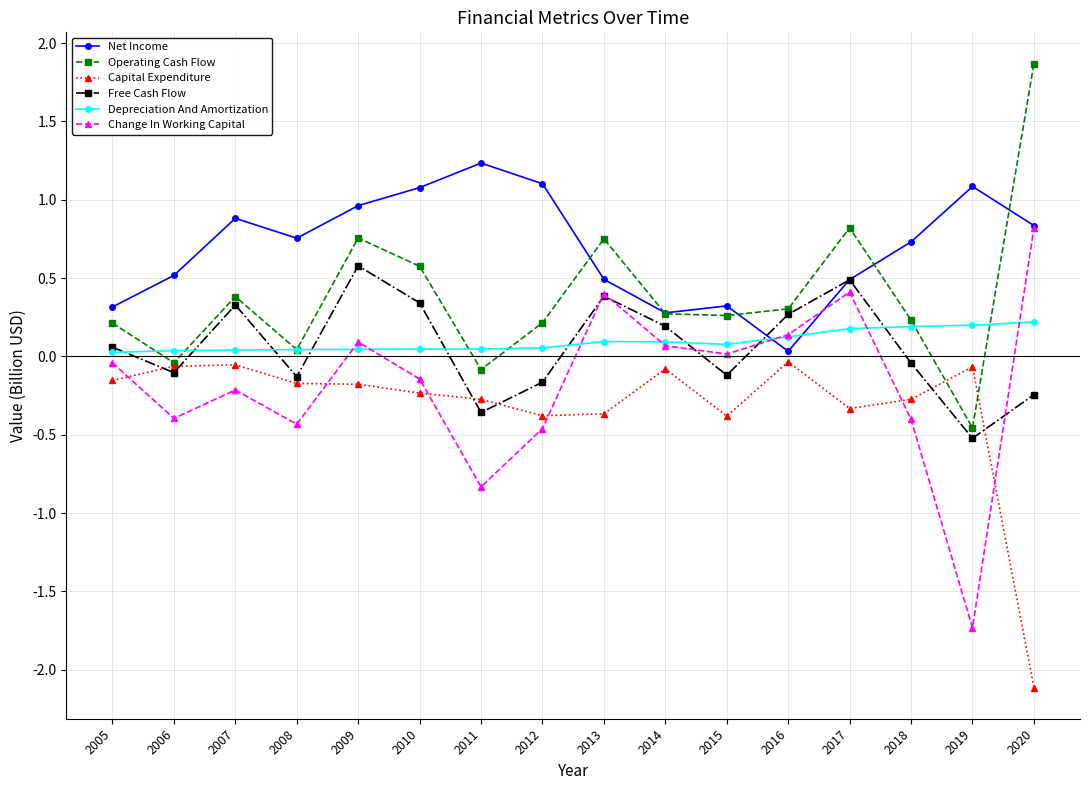

What is the average value of the Operating Cash Flow series?

0.4